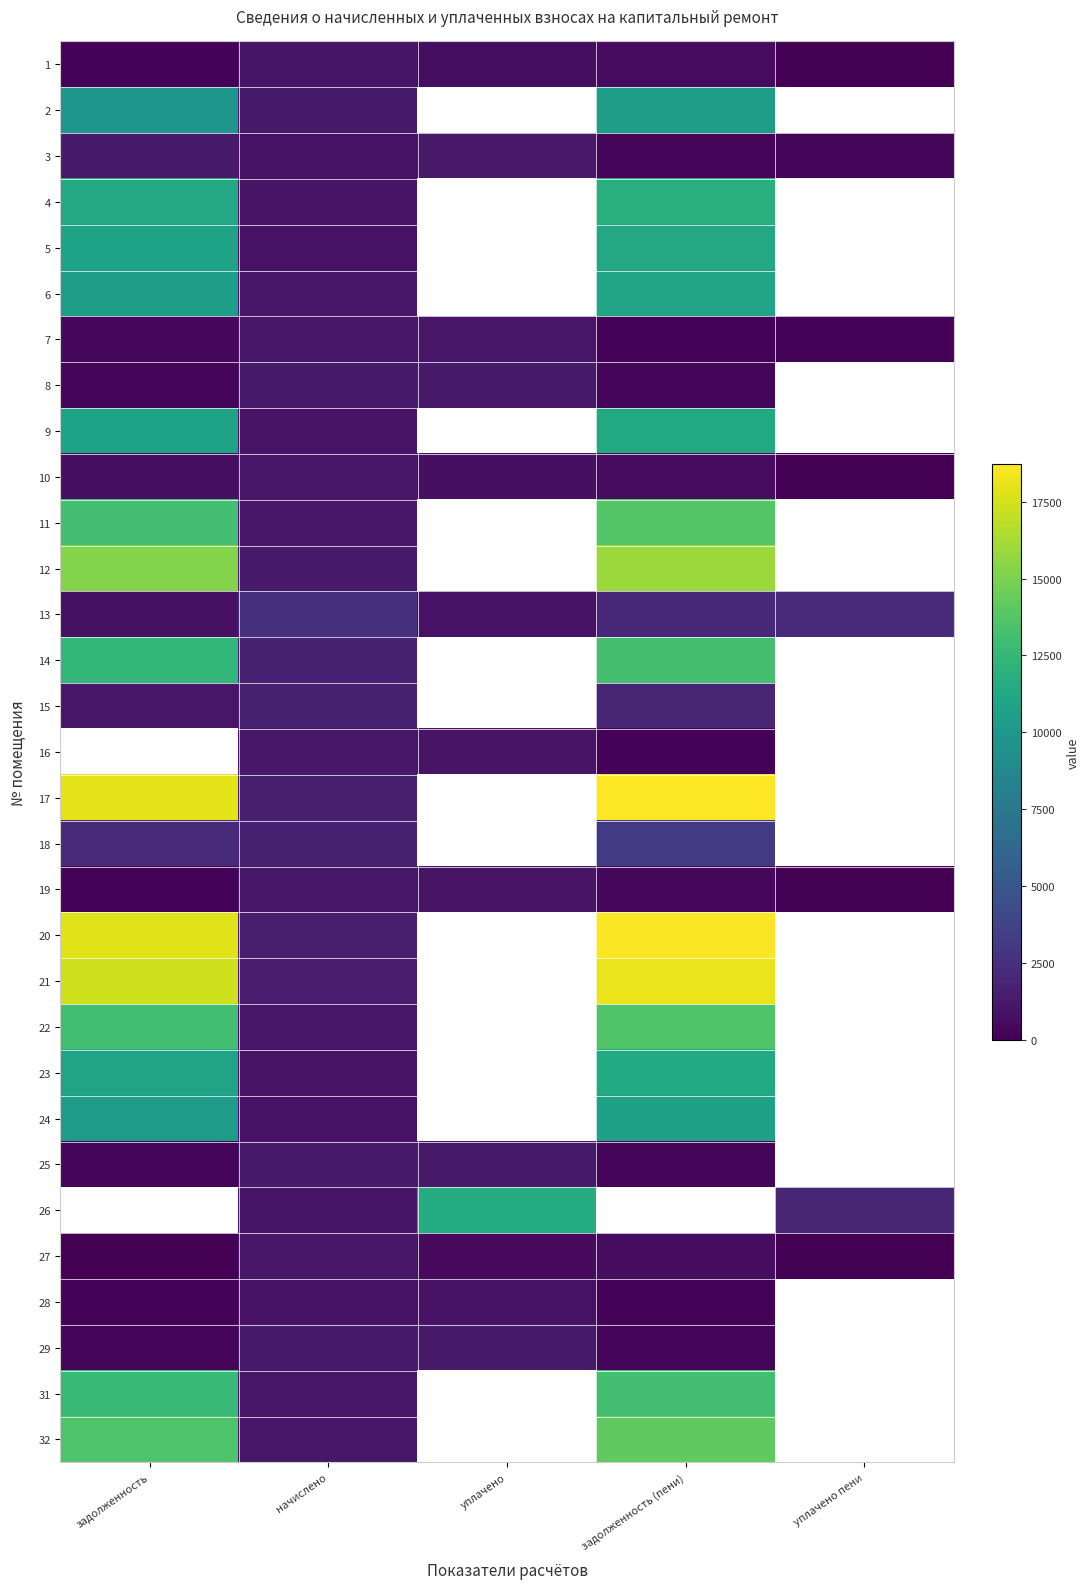

Reading left to right, what are all the values shown in this chart?

1: задолженность=173.7	начислено=1036.7	уплачено=691.1	задолженность (пени)=518.3	уплачено пени=6.4
2: задолженность=9811.6	начислено=1342.0	уплачено=0.0	задолженность (пени)=10482.6	уплачено пени=0.0
3: задолженность=1369.2	начислено=950.8	уплачено=1267.8	задолженность (пени)=314.9	уплачено пени=261.9
4: задолженность=11292.5	начислено=995.3	уплачено=0.0	задолженность (пени)=11790.2	уплачено пени=0.0
5: задолженность=10838.1	начислено=950.8	уплачено=0.0	задолженность (пени)=11313.5	уплачено пени=0.0
6: задолженность=10395.0	начислено=1109.8	уплачено=0.0	задолженность (пени)=10949.9	уплачено пени=0.0
7: задолженность=381.6	начислено=1144.8	уплачено=1144.8	задолженность (пени)=190.8	уплачено пени=210.7
8: задолженность=223.1	начислено=1338.8	уплачено=1338.8	задолженность (пени)=223.1	уплачено пени=0.0
9: задолженность=10874.4	начислено=954.0	уплачено=0.0	задолженность (пени)=11351.4	уплачено пени=0.0
10: задолженность=736.0	начислено=1100.3	уплачено=733.5	задолженность (пени)=550.1	уплачено пени=2.5
11: задолженность=13121.7	начислено=1151.2	уплачено=0.0	задолженность (пени)=13697.3	уплачено пени=0.0
12: задолженность=15260.3	начислено=1338.8	уплачено=0.0	задолженность (пени)=15929.7	уплачено пени=0.0
13: задолженность=820.2	начислено=2572.6	уплачено=895.2	задолженность (пени)=2106.5	уплачено пени=2204.8
14: задолженность=12370.7	начислено=1691.8	уплачено=0.0	задолженность (пени)=13216.6	уплачено пени=0.0
15: задолженность=1131.0	начислено=1691.8	уплачено=0.0	задолженность (пени)=1976.9	уплачено пени=0.0
16: задолженность=0.0	начислено=1202.0	уплачено=1001.7	задолженность (пени)=200.3	уплачено пени=0.0
17: задолженность=17942.6	начислено=1574.1	уплачено=0.0	задолженность (пени)=18729.7	уплачено пени=0.0
18: задолженность=2304.2	начислено=1691.8	уплачено=0.0	задолженность (пени)=3150.1	уплачено пени=0.0
19: задолженность=199.3	начислено=1195.7	уплачено=996.4	задолженность (пени)=398.6	уплачено пени=22.4
20: задолженность=17834.0	начислено=1564.6	уплачено=0.0	задолженность (пени)=18616.2	уплачено пени=0.0
21: задолженность=17399.0	начислено=1526.4	уплачено=0.0	задолженность (пени)=18162.2	уплачено пени=0.0
22: задолженность=13060.4	начислено=1151.2	уплачено=0.0	задолженность (пени)=13636.0	уплачено пени=0.0
23: задолженность=10946.8	начислено=960.4	уплачено=0.0	задолженность (пени)=11427.0	уплачено пени=0.0
24: задолженность=10258.2	начислено=899.9	уплачено=0.0	задолженность (пени)=10708.1	уплачено пени=0.0
25: задолженность=223.1	начислено=1338.8	уплачено=1338.8	задолженность (пени)=223.1	уплачено пени=0.0
26: задолженность=0.0	начислено=1087.6	уплачено=11624.6	задолженность (пени)=0.0	уплачено пени=1994.0
27: задолженность=35.1	начислено=1119.4	уплачено=494.8	задолженность (пени)=594.7	уплачено пени=5.2
28: задолженность=158.5	начислено=950.8	уплачено=950.8	задолженность (пени)=158.5	уплачено пени=0.0
29: задолженность=223.1	начислено=1338.8	уплачено=1338.8	задолженность (пени)=223.1	уплачено пени=0.0
31: задолженность=12614.2	начислено=1106.6	уплачено=0.0	задолженность (пени)=13167.5	уплачено пени=0.0
32: задолженность=13556.7	начислено=1189.3	уплачено=0.0	задолженность (пени)=14151.4	уплачено пени=0.0